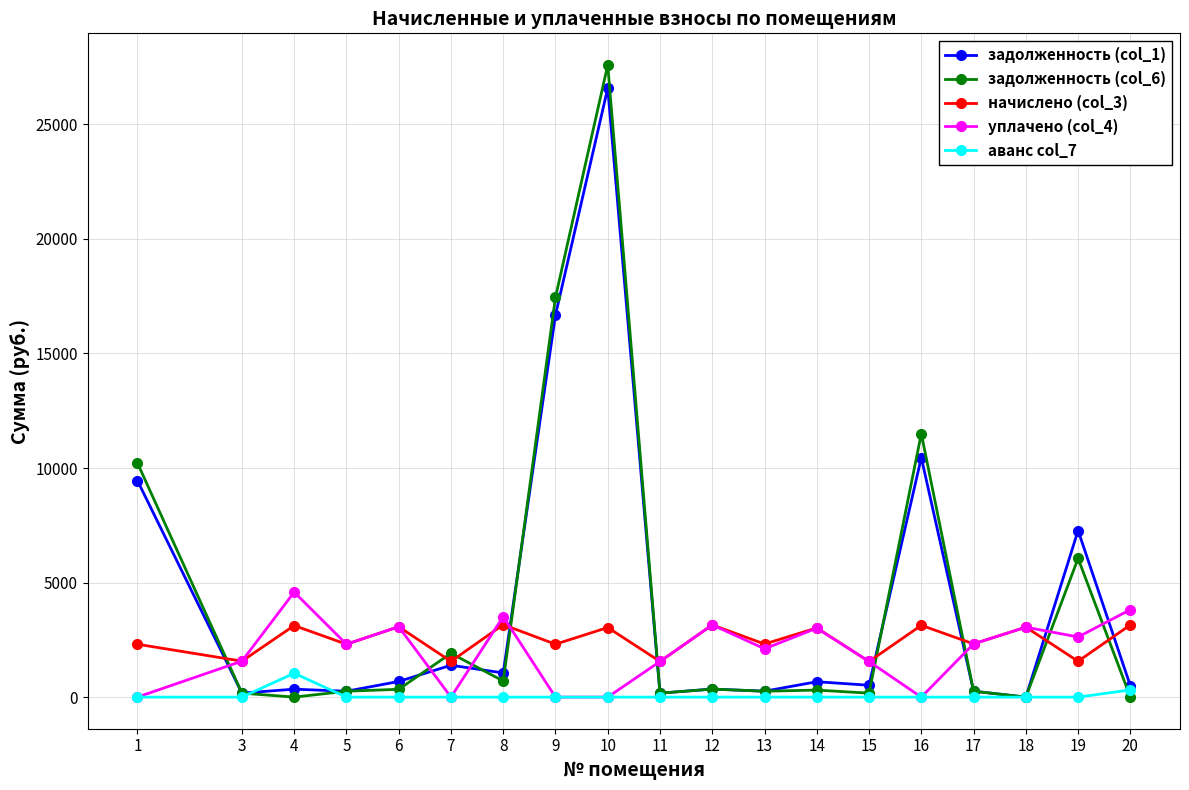

True or false: уплачено (col_4) and задолженность (col_1) cross at least once.

True